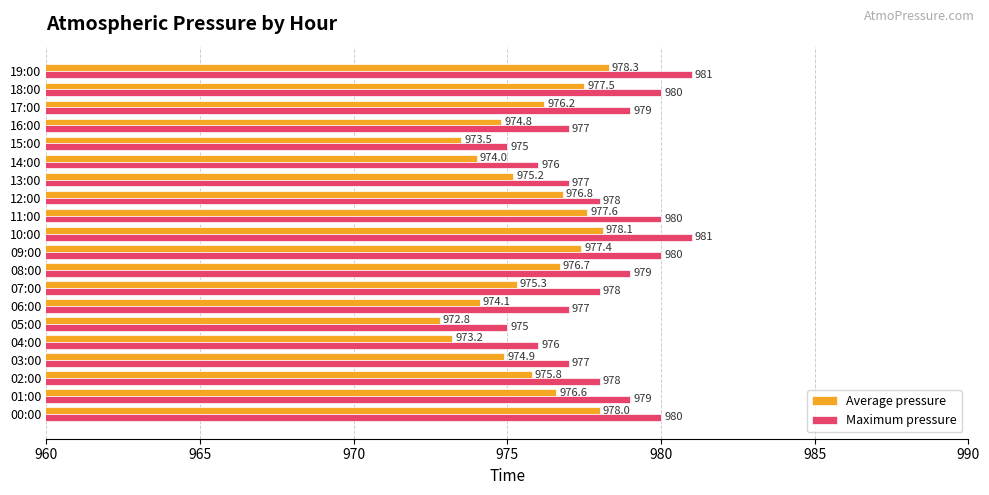

Count the Maximum pressure values in the range 977 to 980.

14